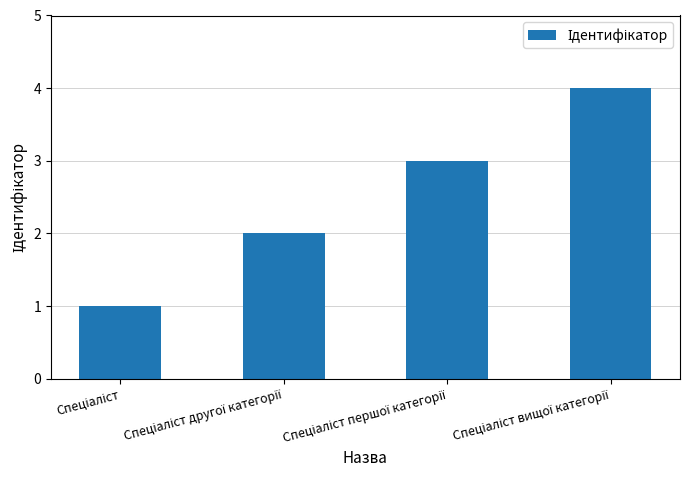

What is the maximum value shown in the chart?

4